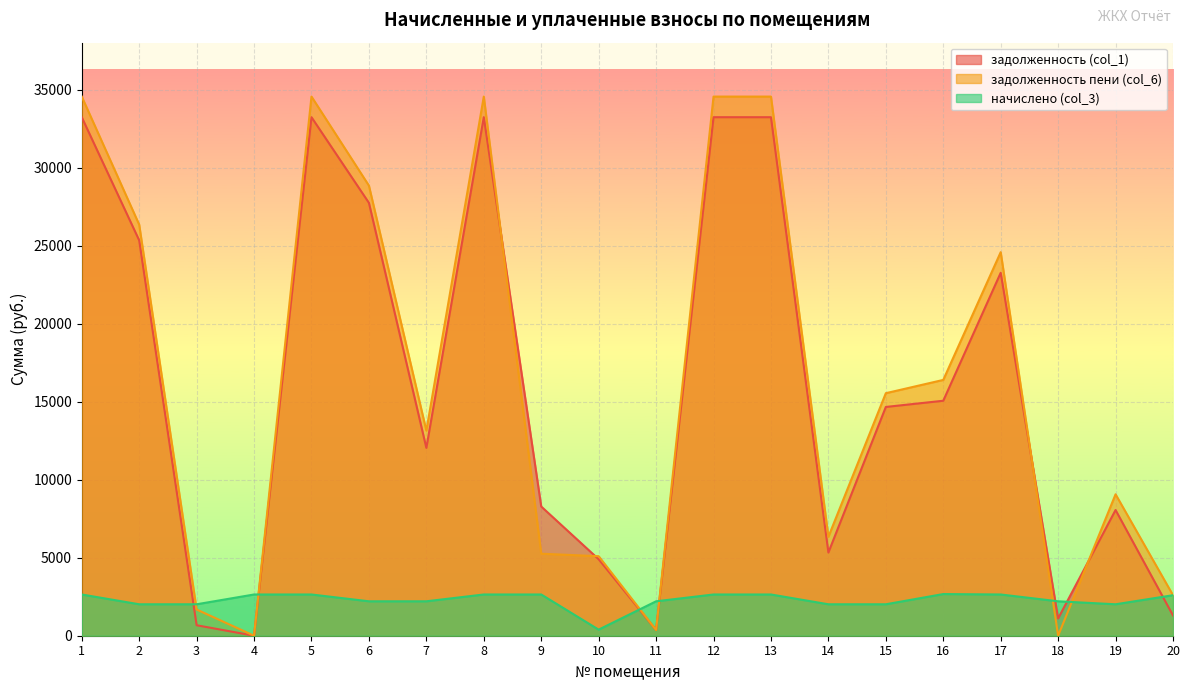

Reading right to left, extract all data points from this chart.

задолженность (col_1): 1298.7	8060.6	1106.6	23271.6	15066.5	14669.0	5333.9	33247.9	33247.9	366.2	4903.8	8283.9	33247.9	12042.8	27755.5	33247.9	0.0	672.1	25352.7	33247.9
задолженность пени (col_6): 2597.4	9068.7	0.2	24593.7	16402.3	15550.9	6342.0	34570.0	34570.0	365.9	5098.8	5259.0	34570.0	13146.5	28859.2	34570.0	0.1	1680.2	26360.8	34570.0
начислено (col_3): 2597.4	2016.3	2207.4	2644.2	2671.5	2016.3	2016.3	2644.2	2644.2	2207.4	390.0	2644.2	2644.2	2207.4	2207.4	2644.2	2644.2	2016.3	2016.3	2644.2